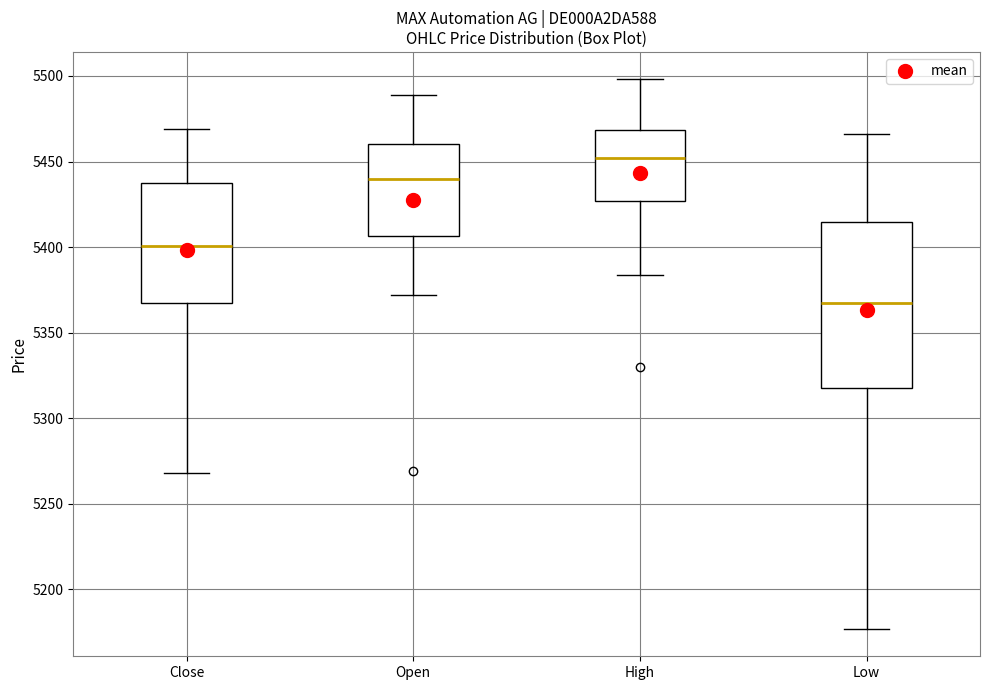

Reading left to right, read every box against the y-axis: the position of its median line, the range the box covers, and the ends of its whiskers. The values are not printed on the chart, so give them approximately, as read against the axis.

Close: median 5400, box 5365 to 5435, whiskers 5270 to 5470
Open: median 5440, box 5405 to 5460, whiskers 5370 to 5490
High: median 5450, box 5425 to 5470, whiskers 5385 to 5500
Low: median 5370, box 5320 to 5415, whiskers 5175 to 5465